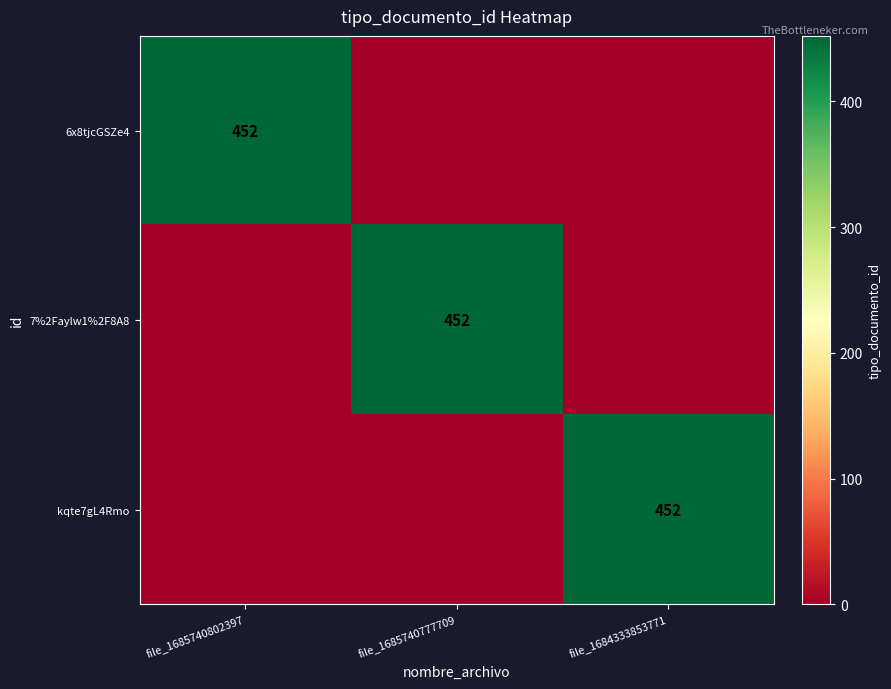

What is the difference between the maximum and minimum values in the 6x8tjcGSZe4 series?

452